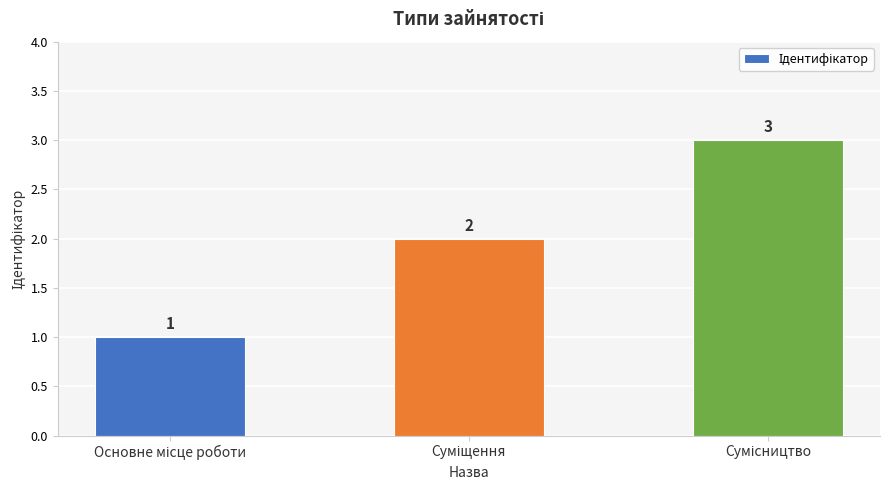

Count the values in the range 1 to 3.

3